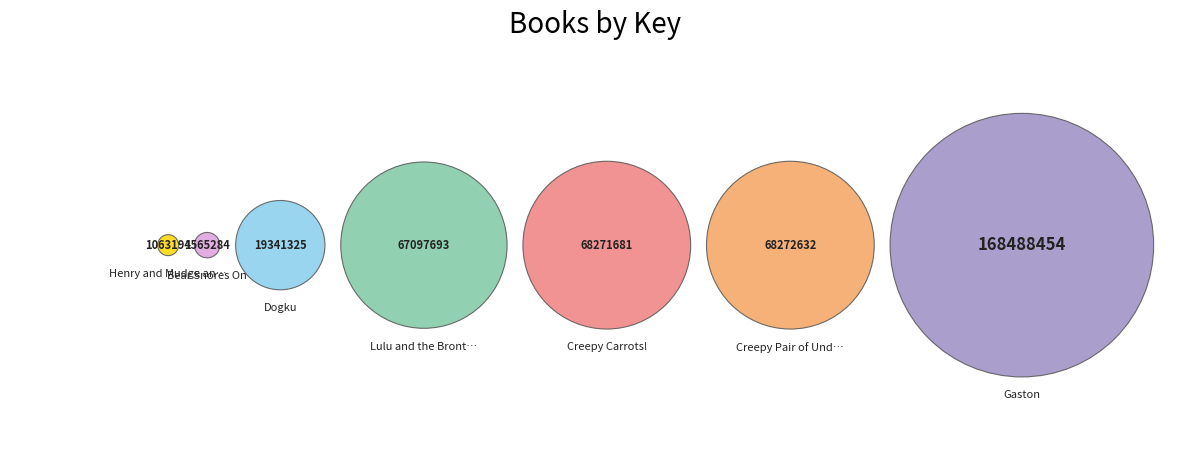

Which category has the biggest portion of the pie?

Gaston